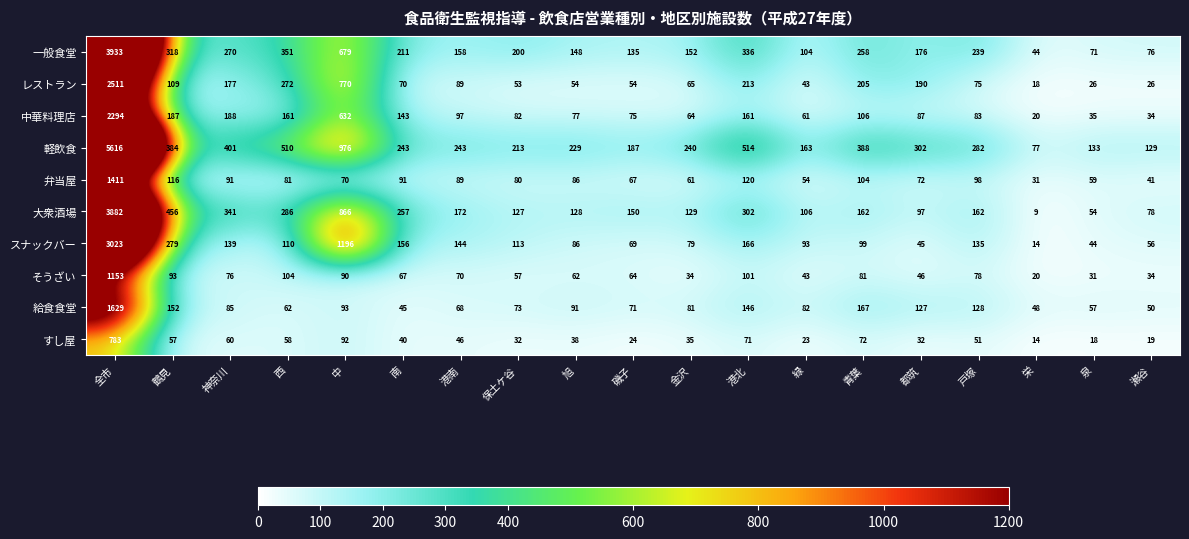

Where does the 一般食堂 series first go above 200?

全市